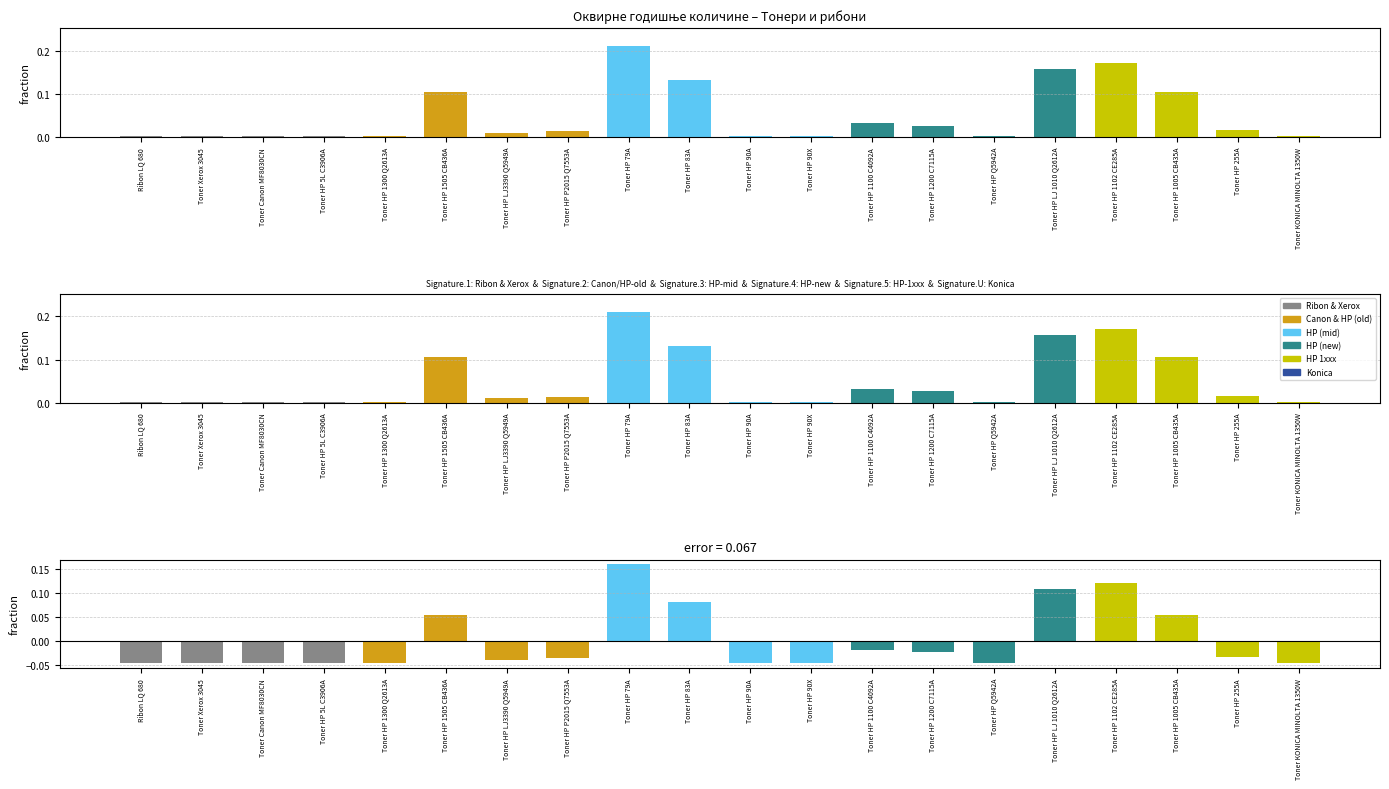

Where is the data nearest to the value 0?

Ribon LQ 680